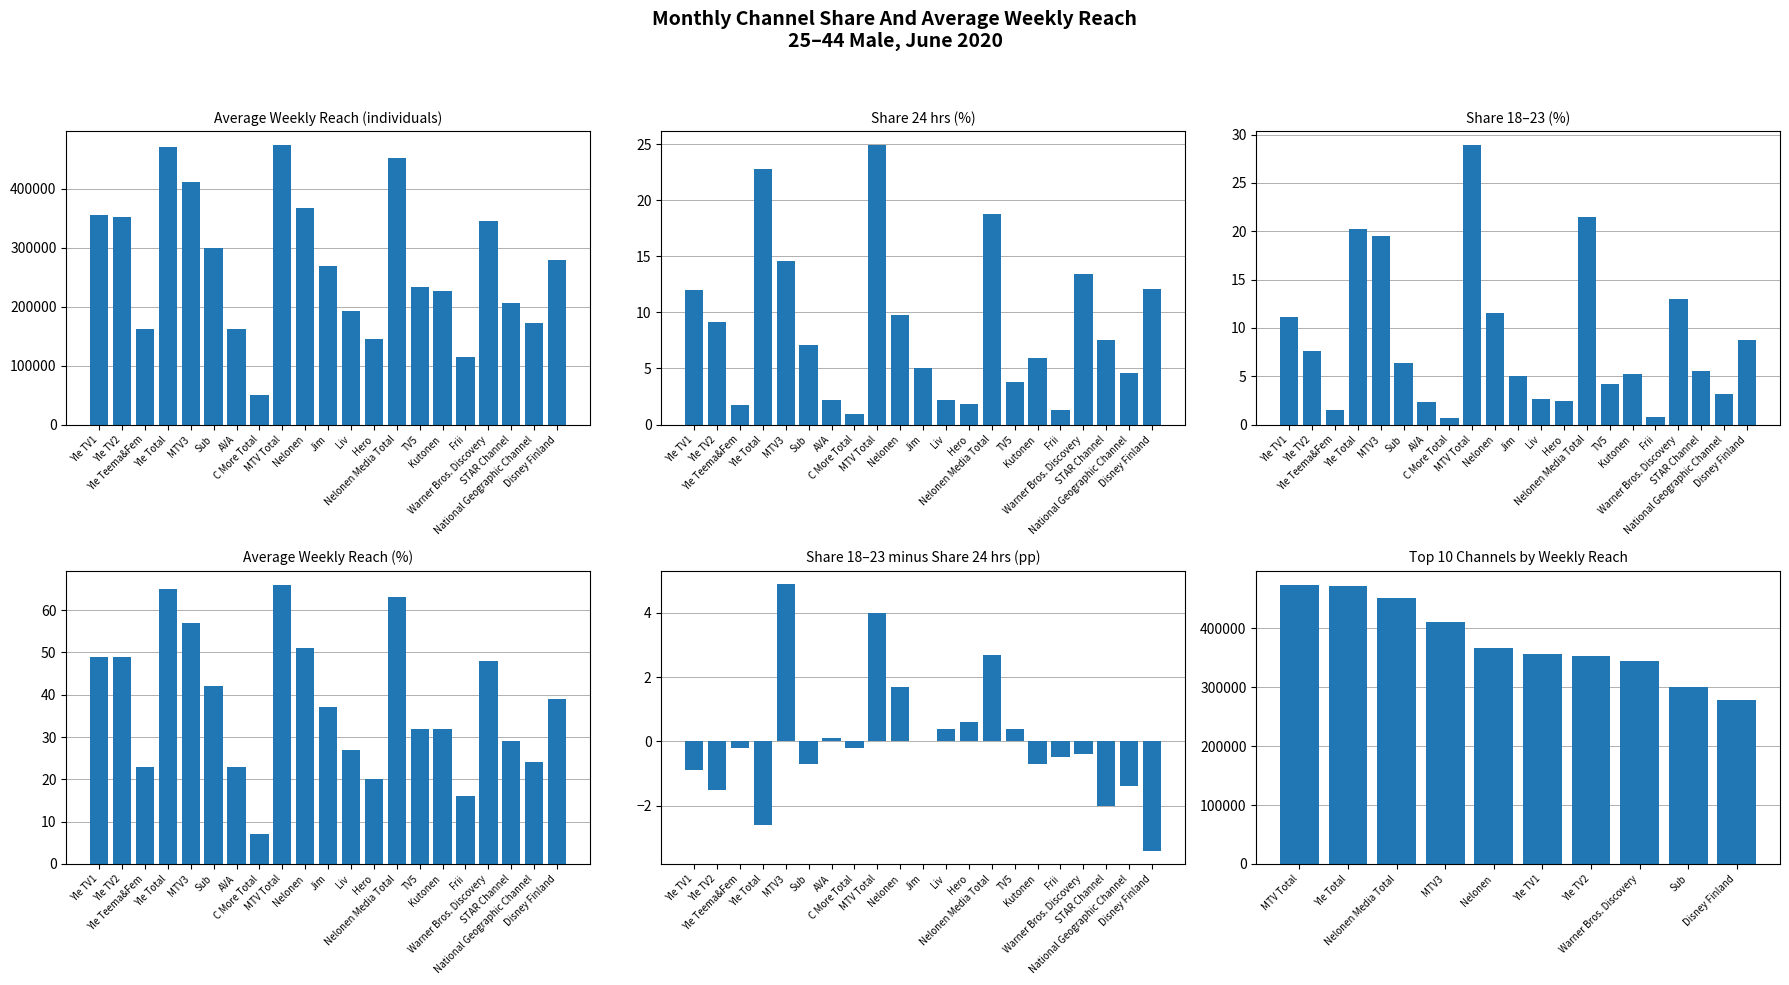

The value at Jim is 269000. True or false?

True